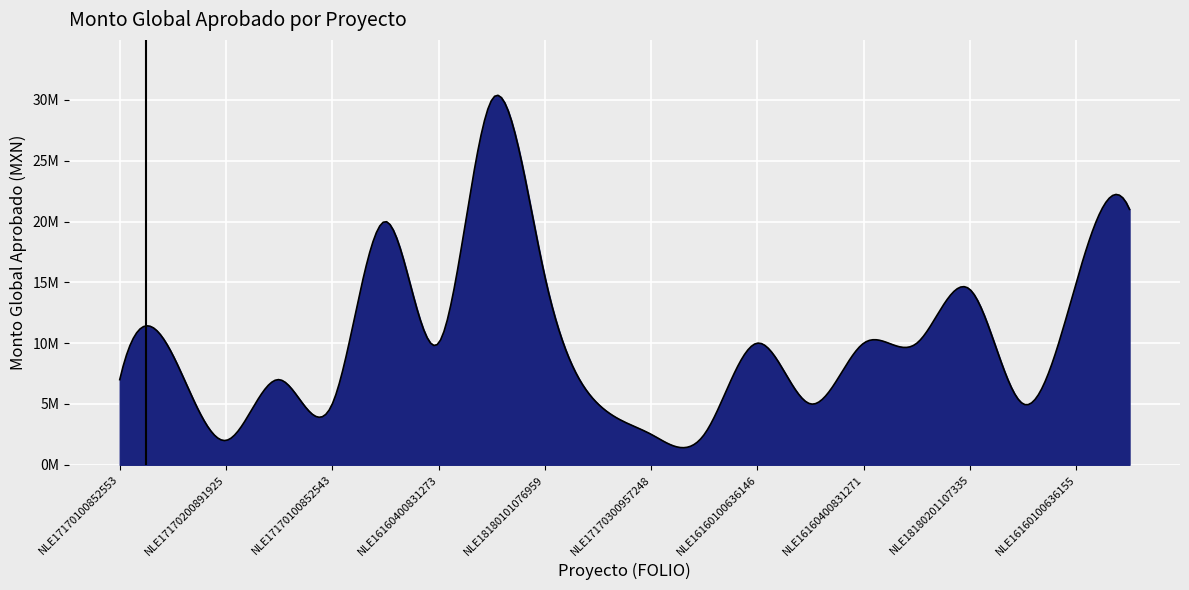

Does the chart display data point markers on the line(s)?

No